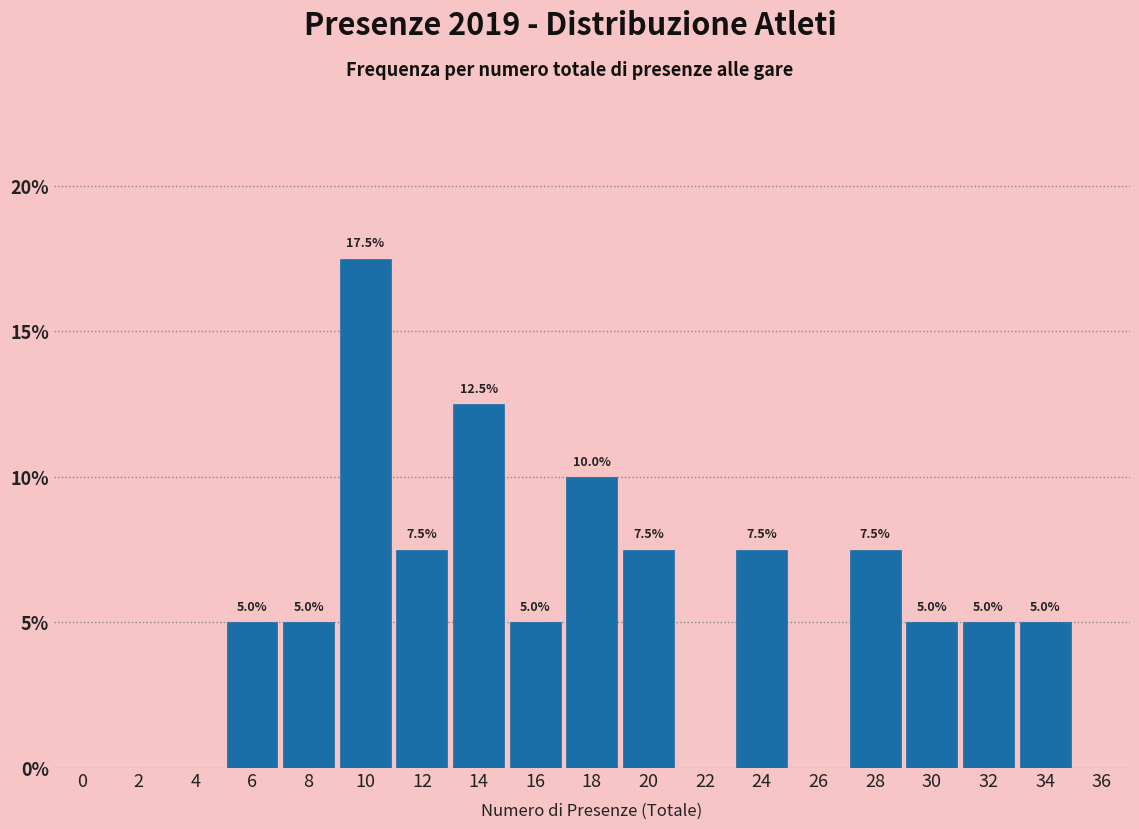

Reading right to left, what are all the values shown in this chart?

36=0.0	34=5.0	32=5.0	30=5.0	28=7.5	26=0.0	24=7.5	22=0.0	20=7.5	18=10.0	16=5.0	14=12.5	12=7.5	10=17.5	8=5.0	6=5.0	4=0.0	2=0.0	0=0.0